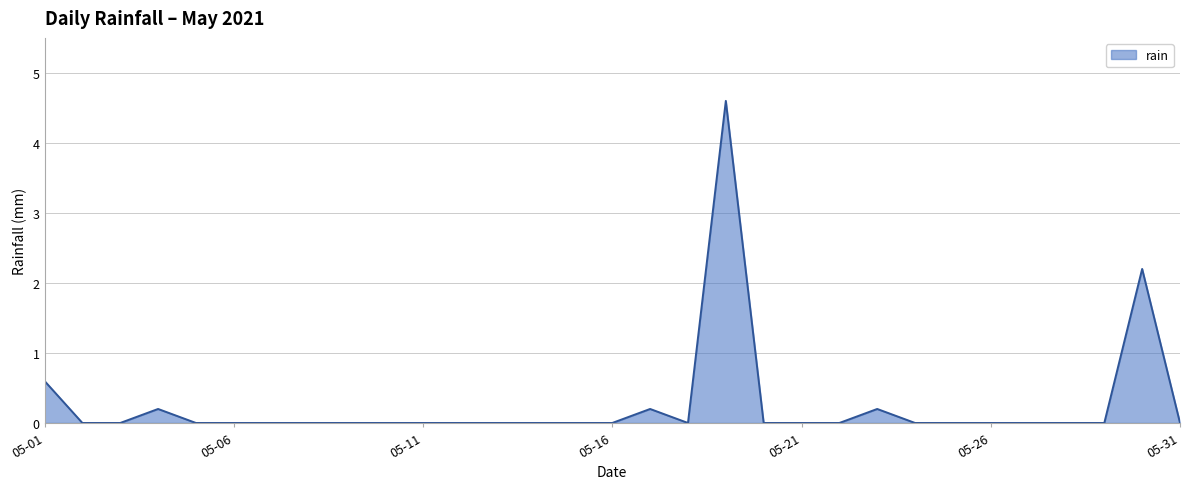

What is the maximum value shown in the chart?

4.6